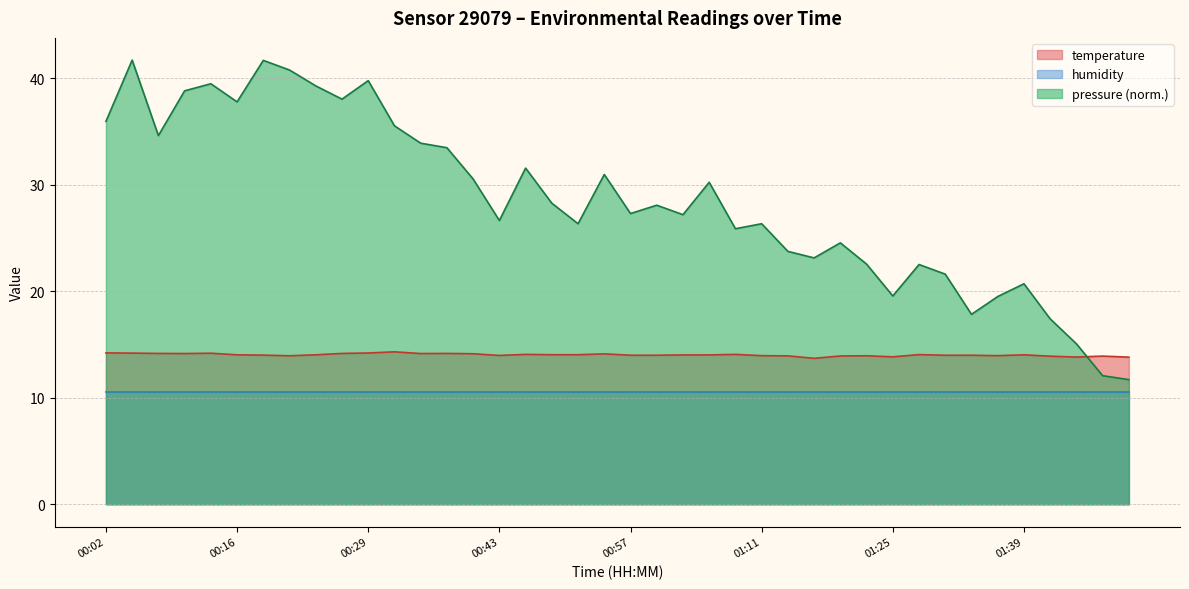

Does the chart have visible grid lines?

Yes